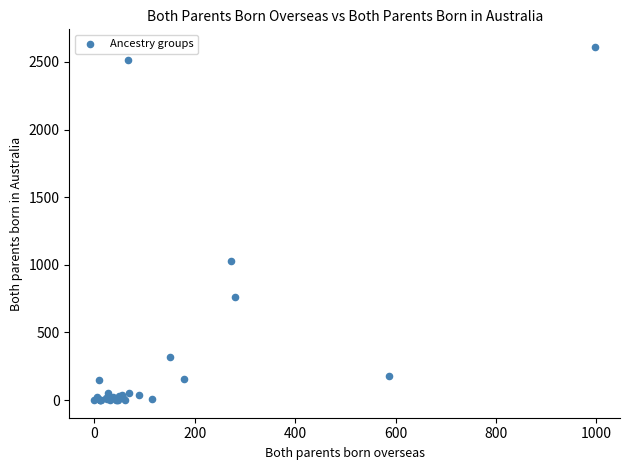

What Y value in the scatter plot is closest to 1305?

1028